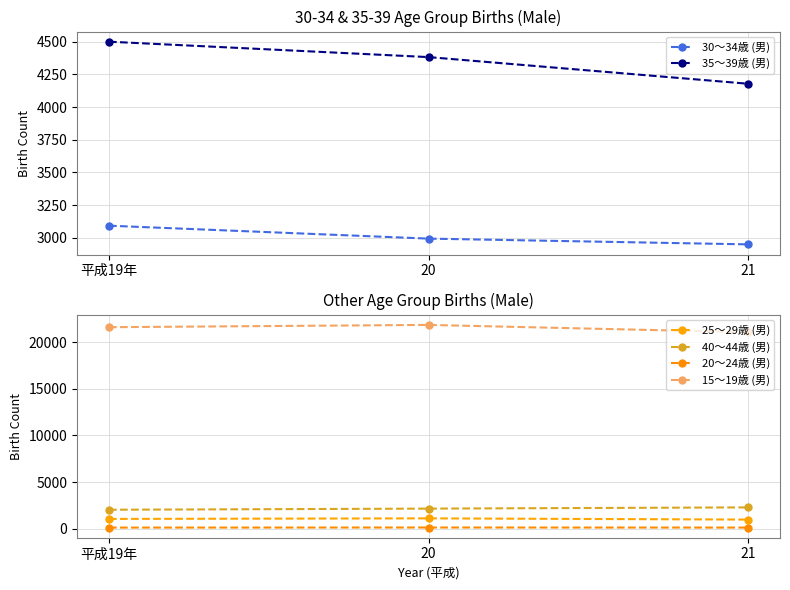

How many 20～24歳 (男) values are between 138 and 147?

3